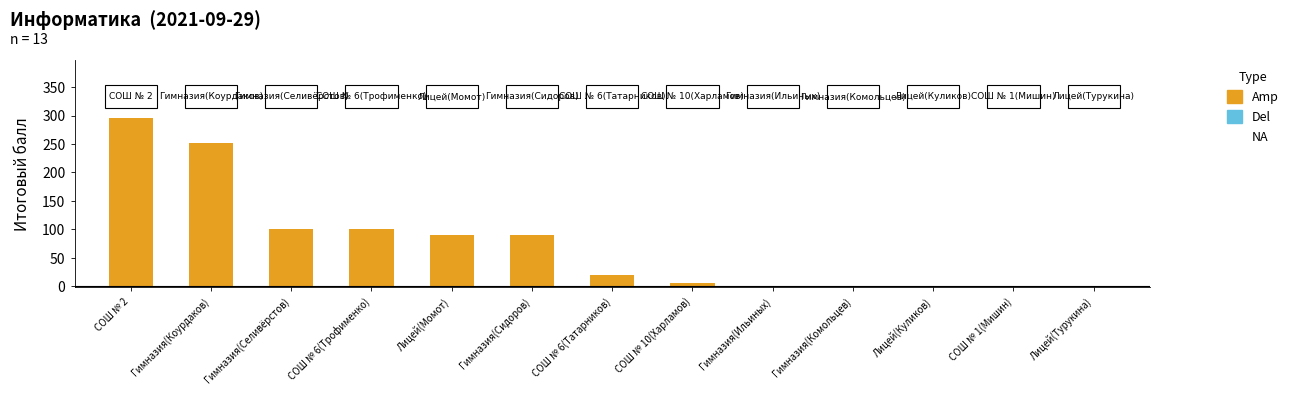

What is the sum of the Итоговый балл (Amp) values at СОШ № 6(Татарников) and Лицей(Куликов)?

20.0